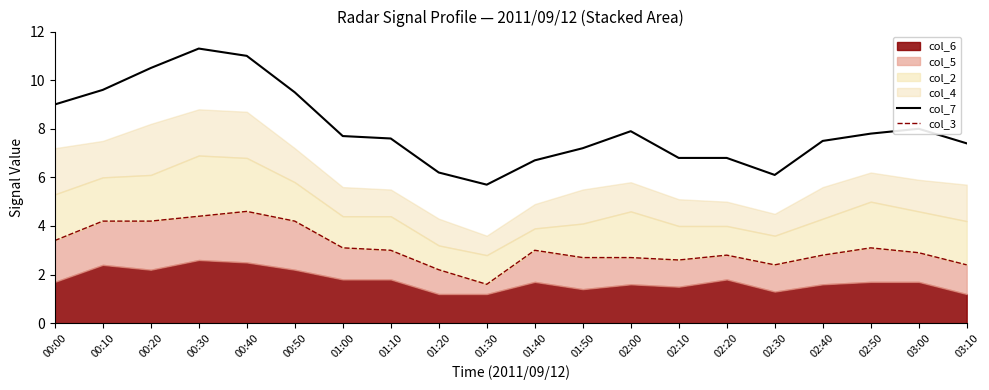

True or false: col_7 has a value of 11.3 at 00:30.

True